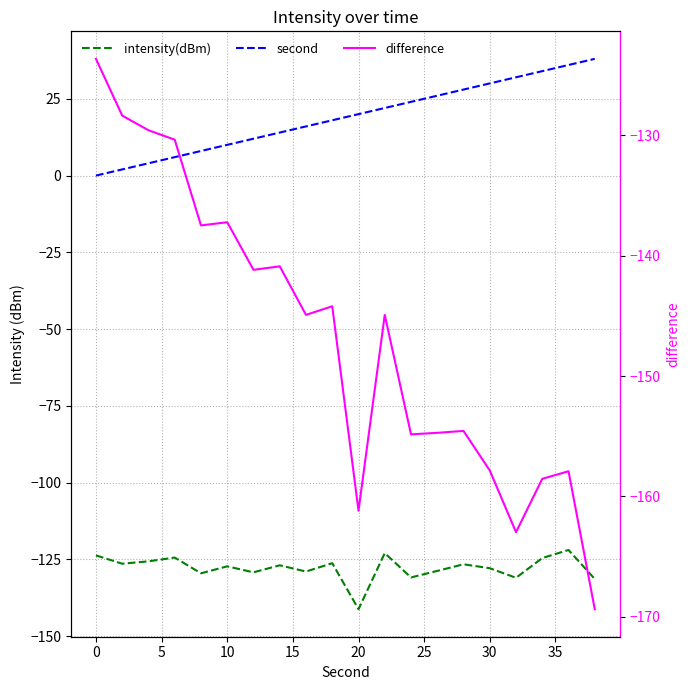

What is the difference between the second highest and second lowest values in the intensity(dBm) series?

8.4